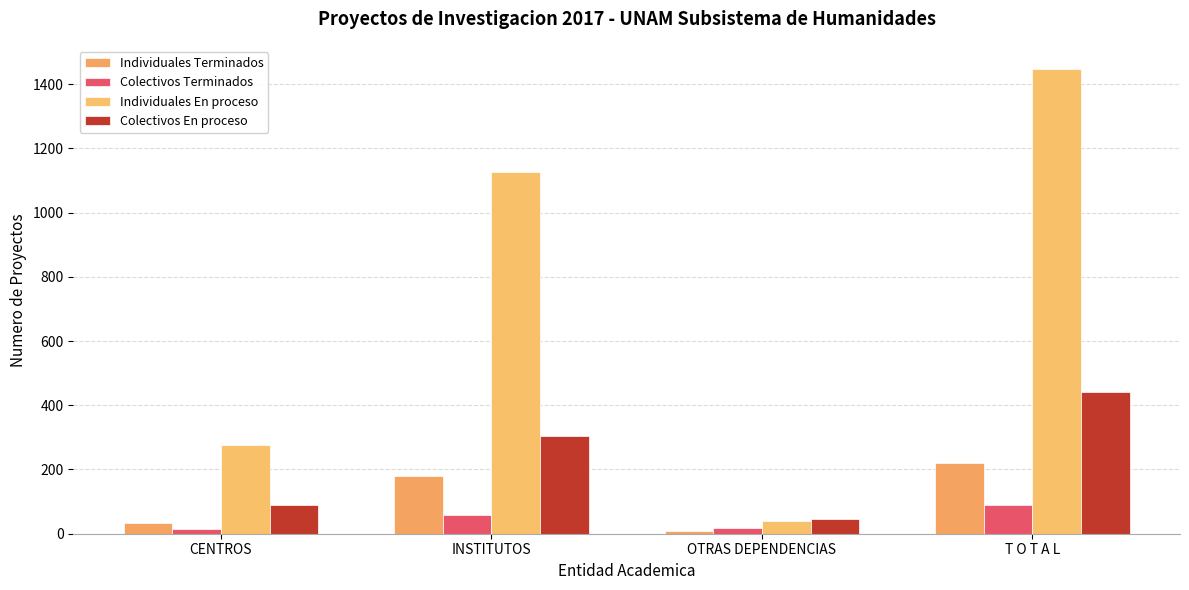

List the labels in order of Colectivos En proceso value, largest first.

T O T A L, INSTITUTOS, CENTROS, OTRAS DEPENDENCIAS